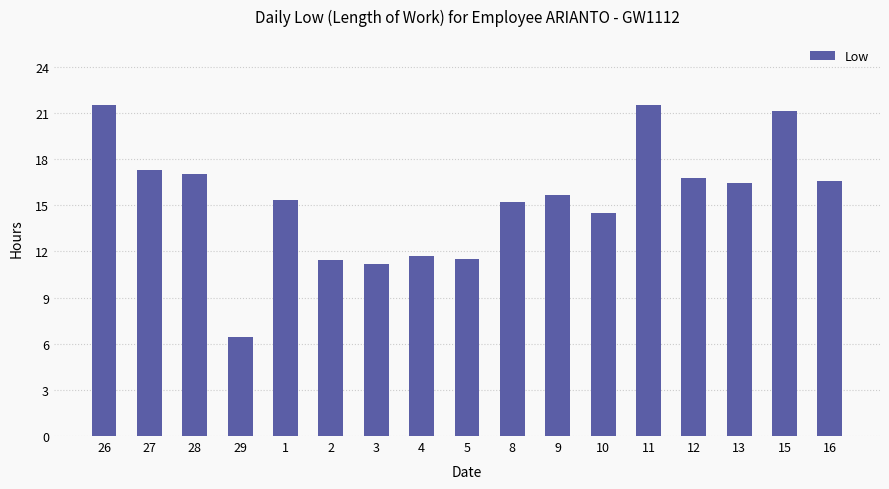

Which has a higher value, 26 or 29?

26